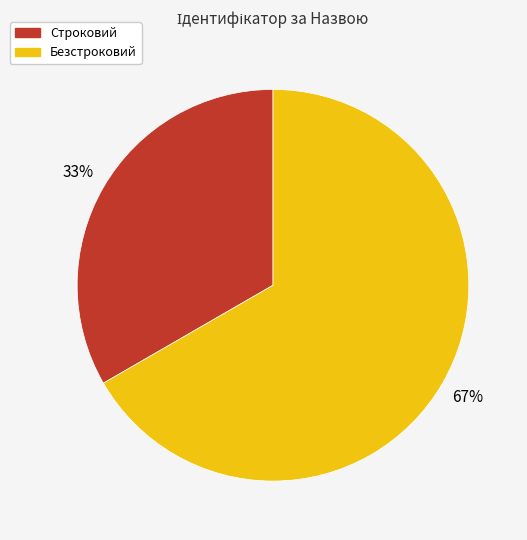

True or false: Строковий accounts for 27% of the total.

False